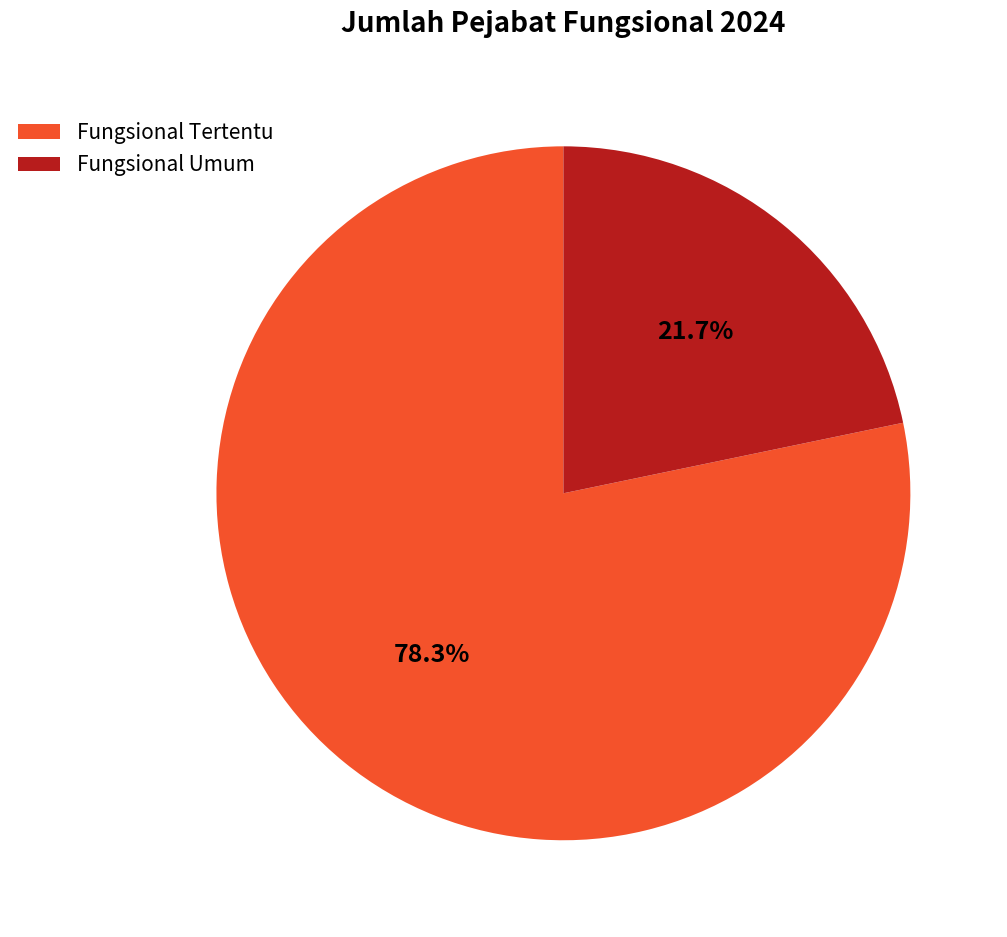

Does Fungsional Tertentu account for over 50% of the chart?

Yes